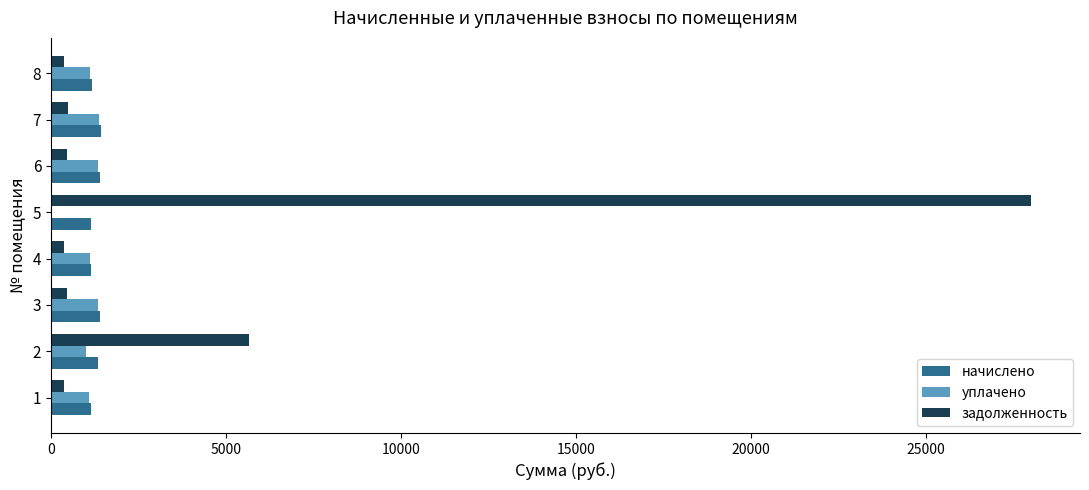

What is the maximum value for задолженность?

28001.4